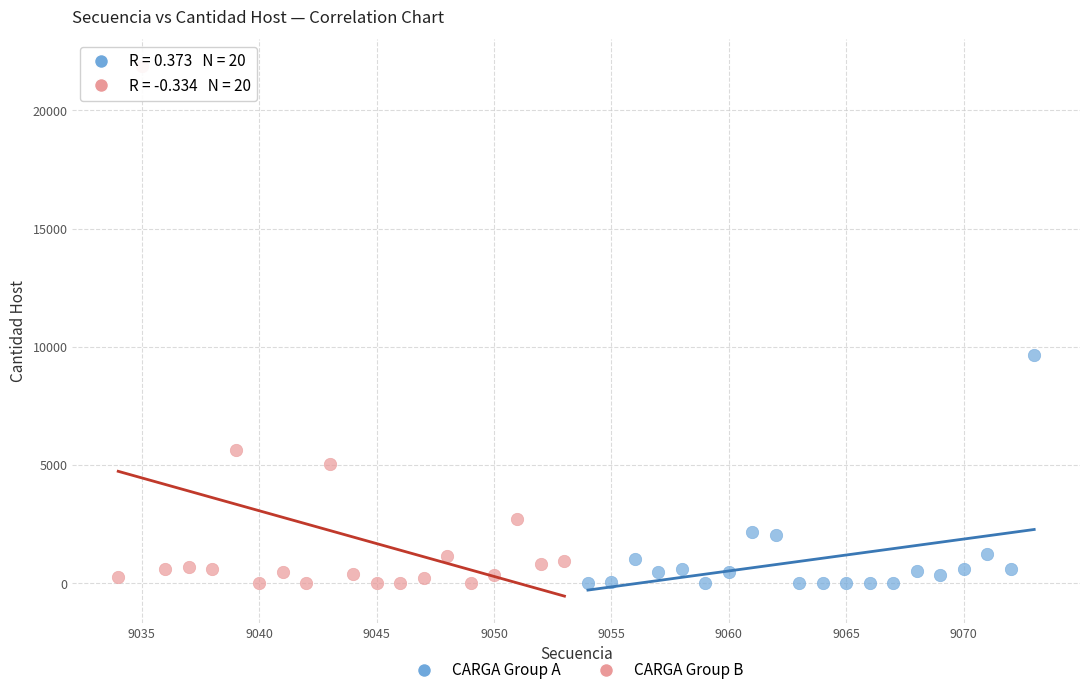

Which series contains the highest Y value?

CARGA Group B